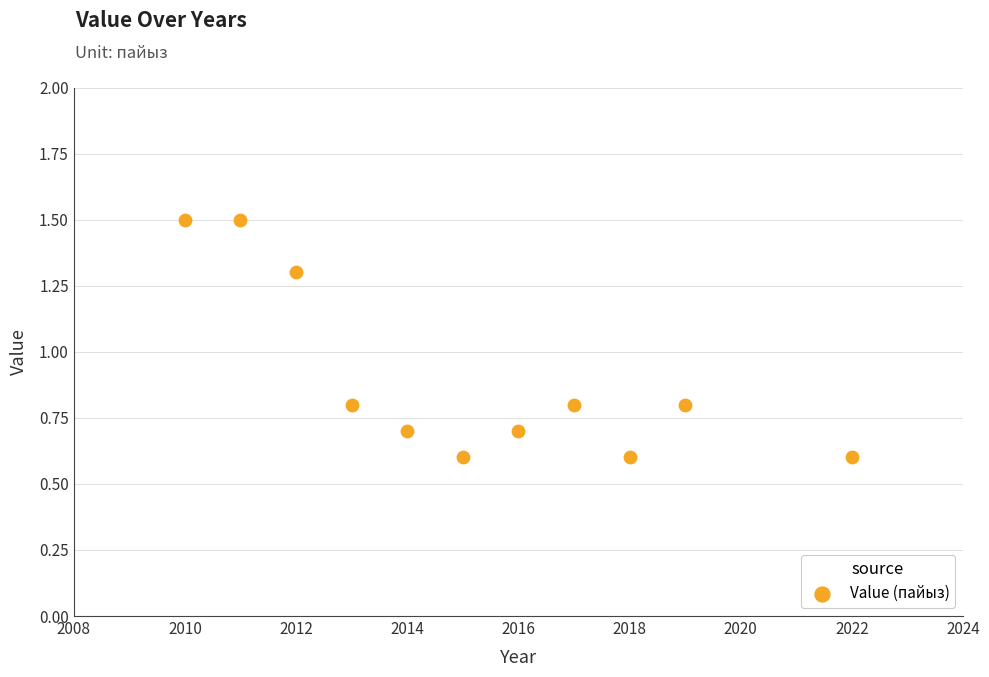

What is the average X value?

2015.2